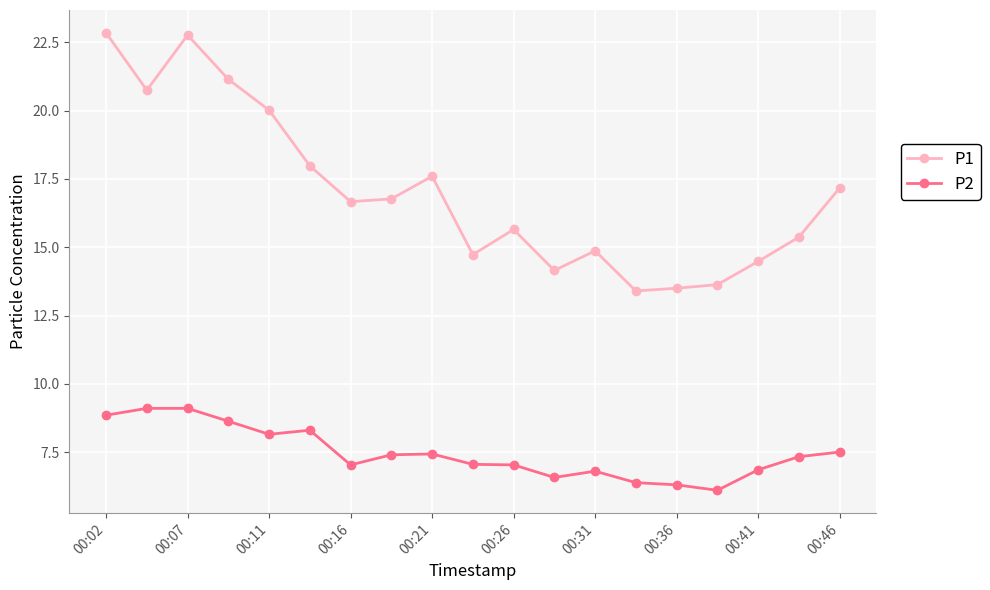

True or false: P1 has more than 2 points higher than both neighbors.

True